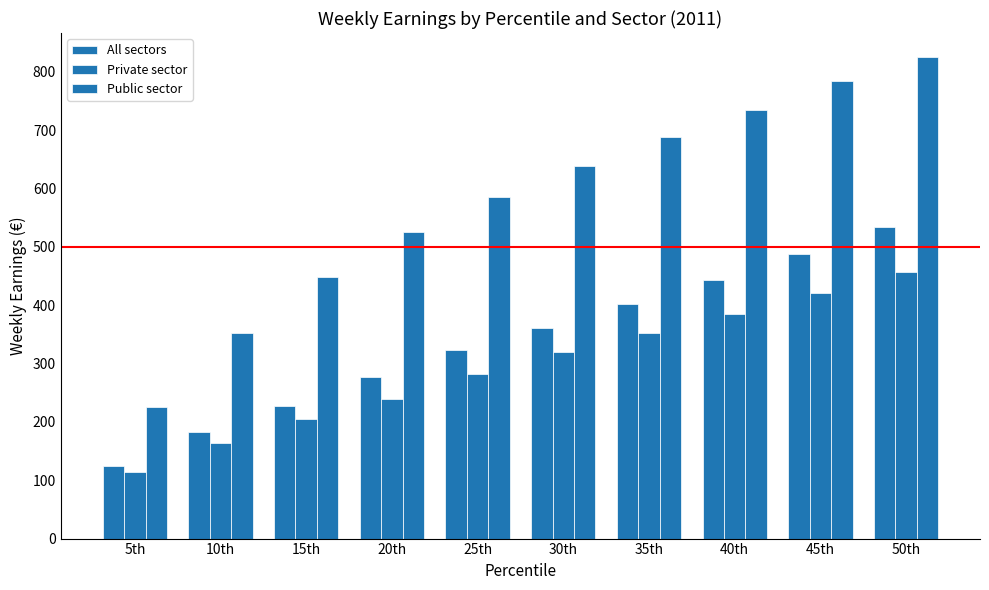

Count the number of data series in this chart.

3